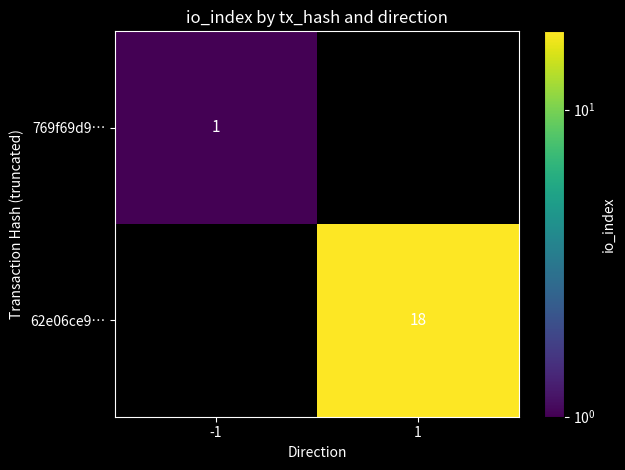

True or false: 769f69d9… has a value of 2 at -1.

False